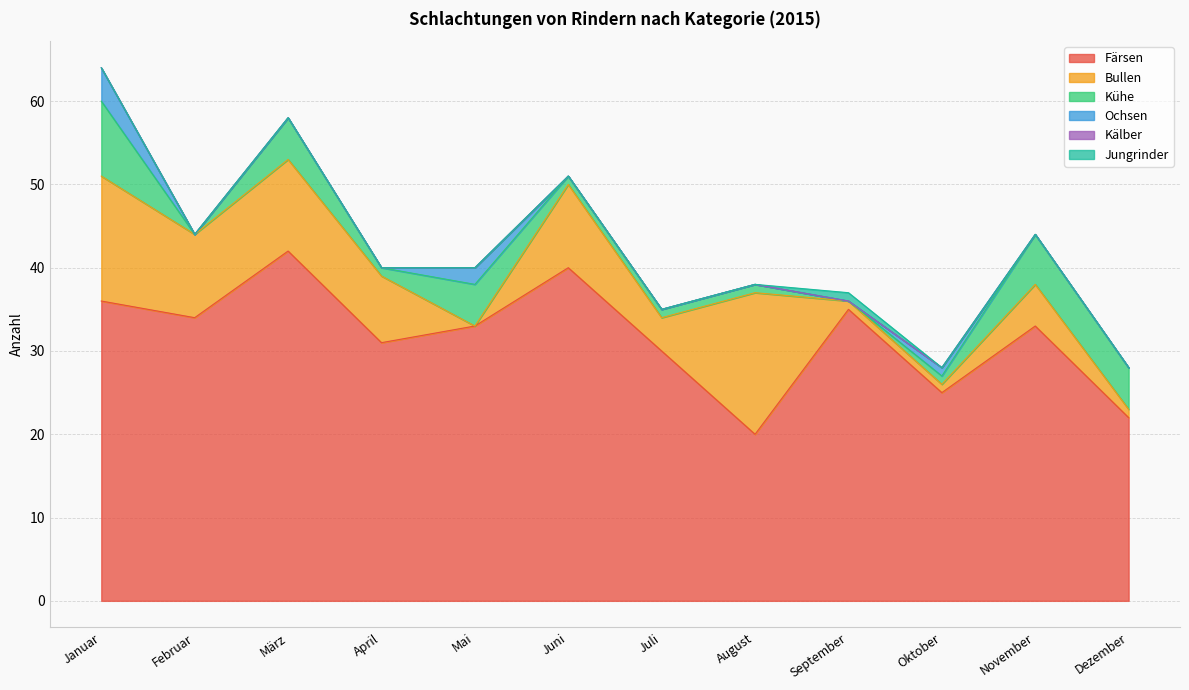

At which category is the sum across all series the highest?

Januar